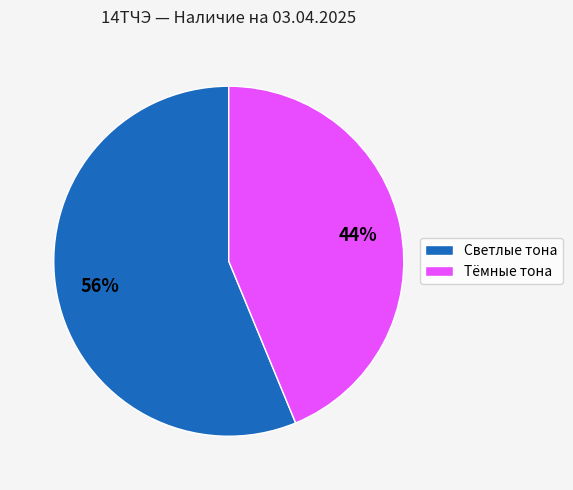

Which slice is the largest?

Светлые тона